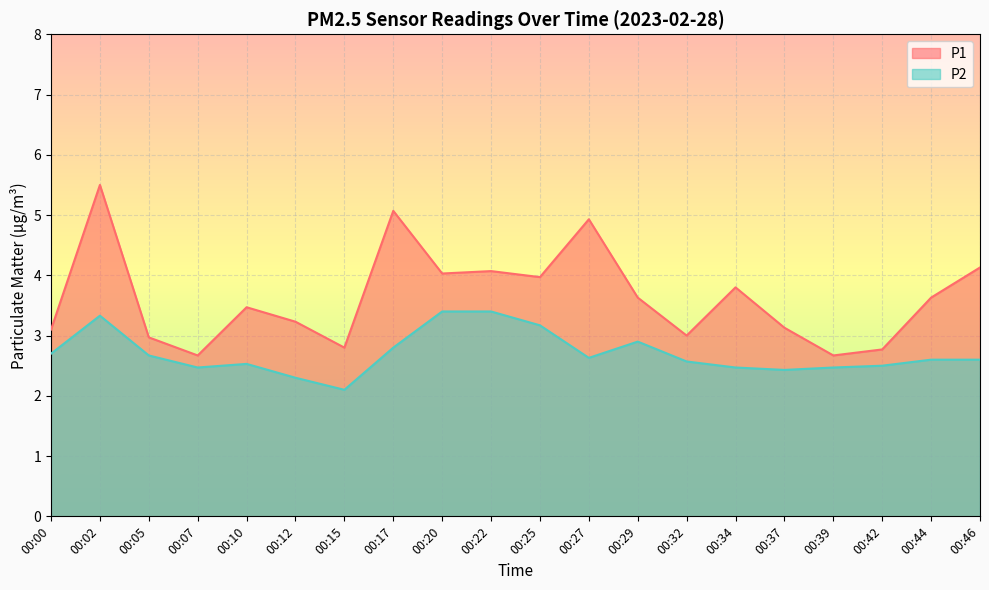

Which category has the highest value in the P2 series?

00:20